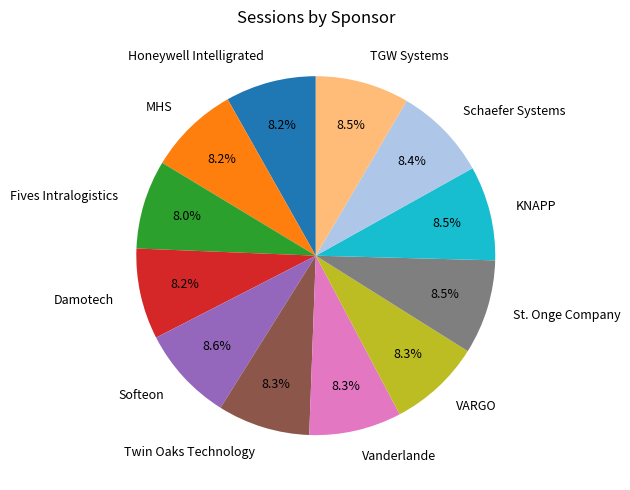

Is it true that Schaefer Systems is 8% of the pie?

True